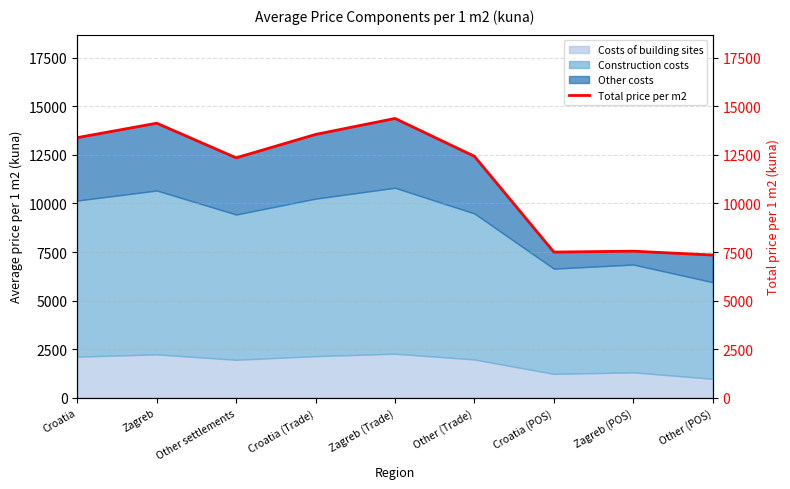

At which category does the data reach its first local peak?

Zagreb